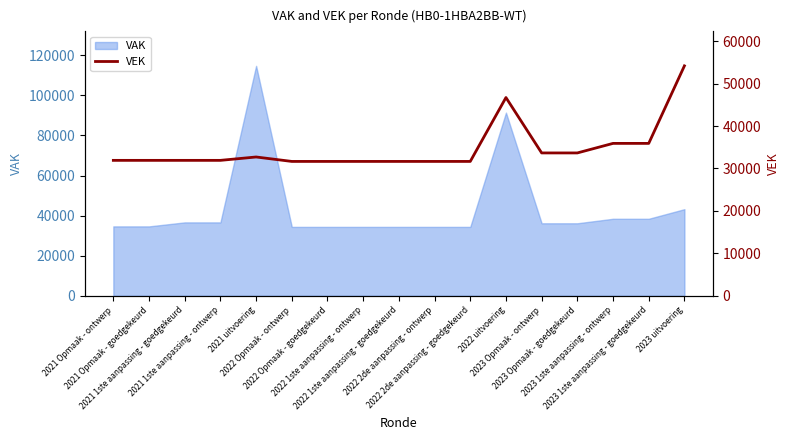

What is the highest value of the VAK series?

114711